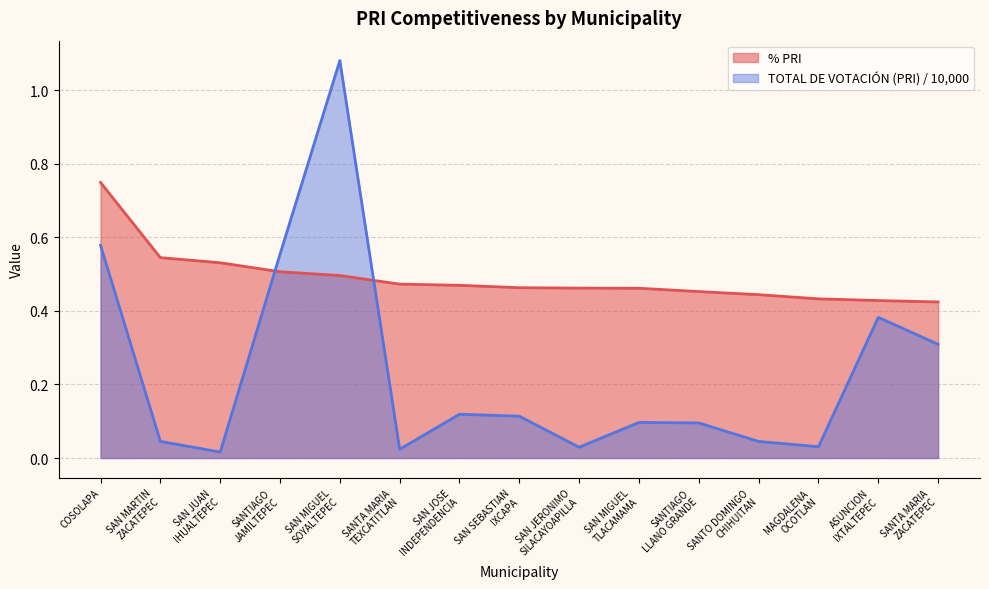

What is the label of the 3rd point from the left?

SAN JUAN
IHUALTEPEC